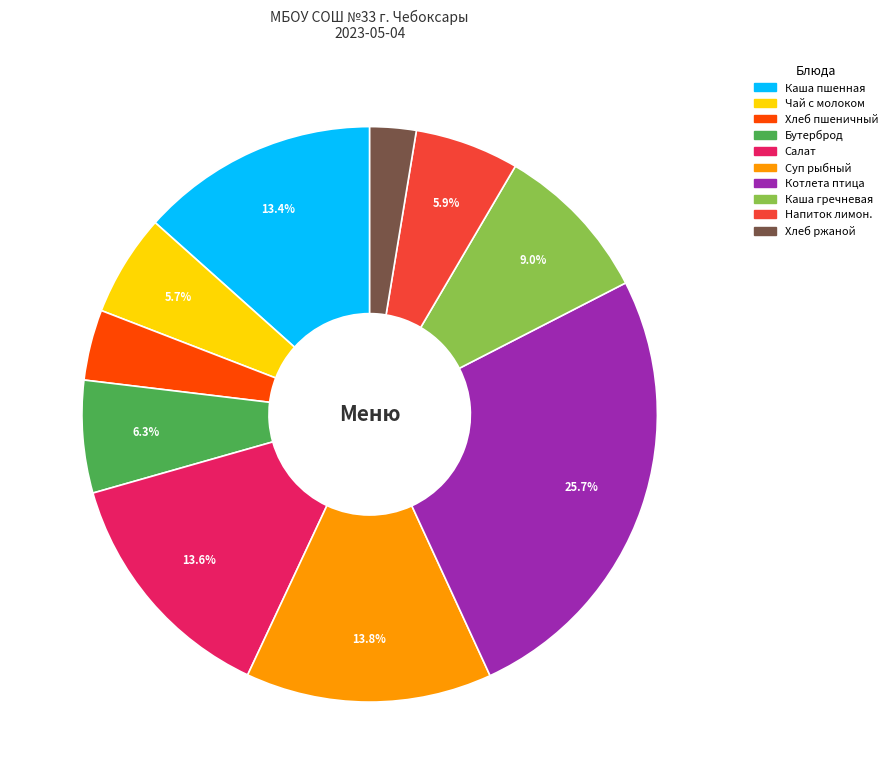

Is there any slice that represents more than half of the pie?

No